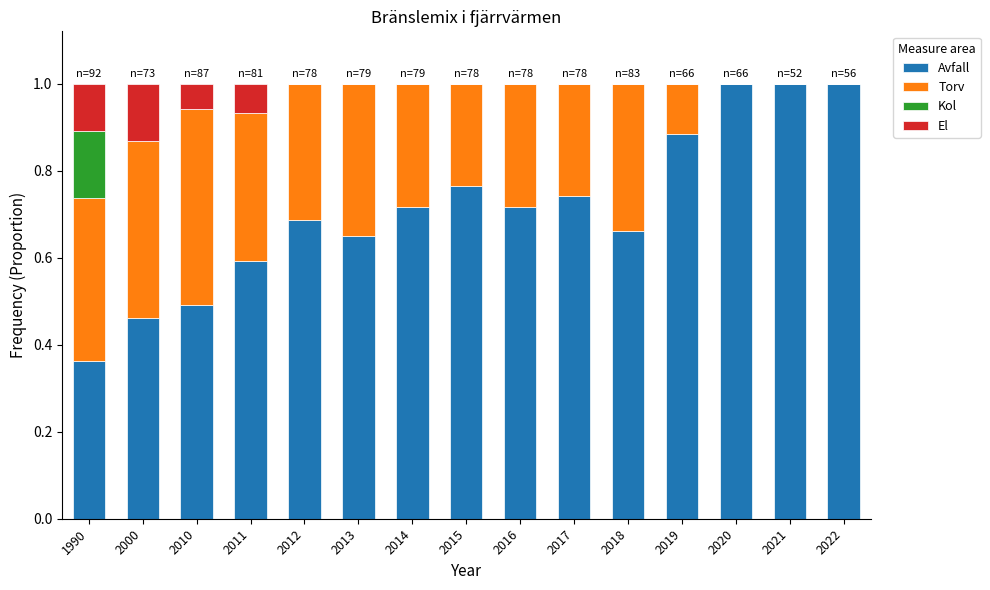

What is the maximum value for Avfall?

1.0